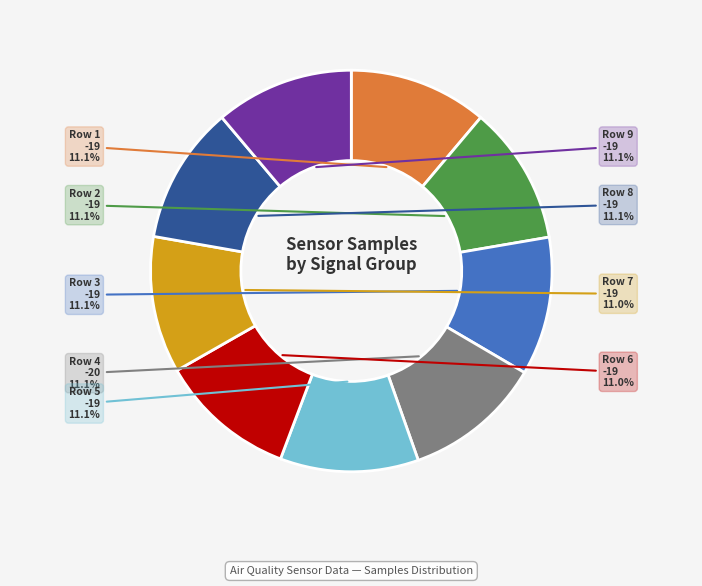

Does any single category account for the majority?

No